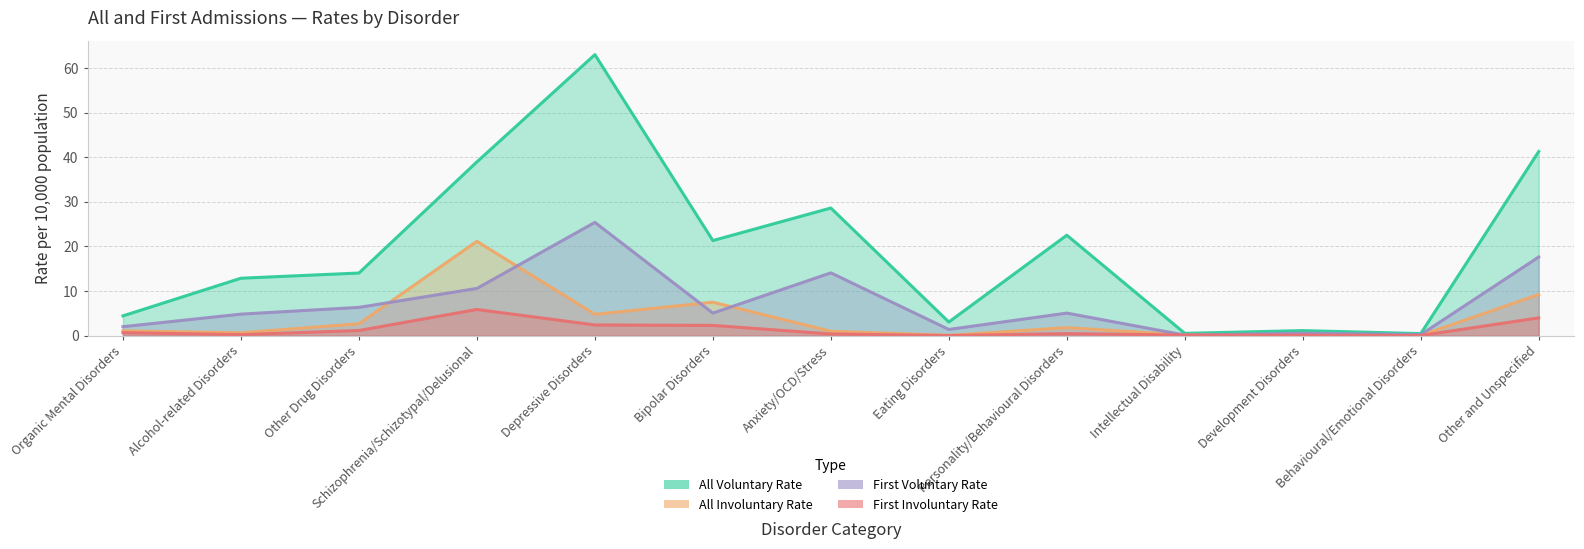

What position from the right is Other and Unspecified?

1